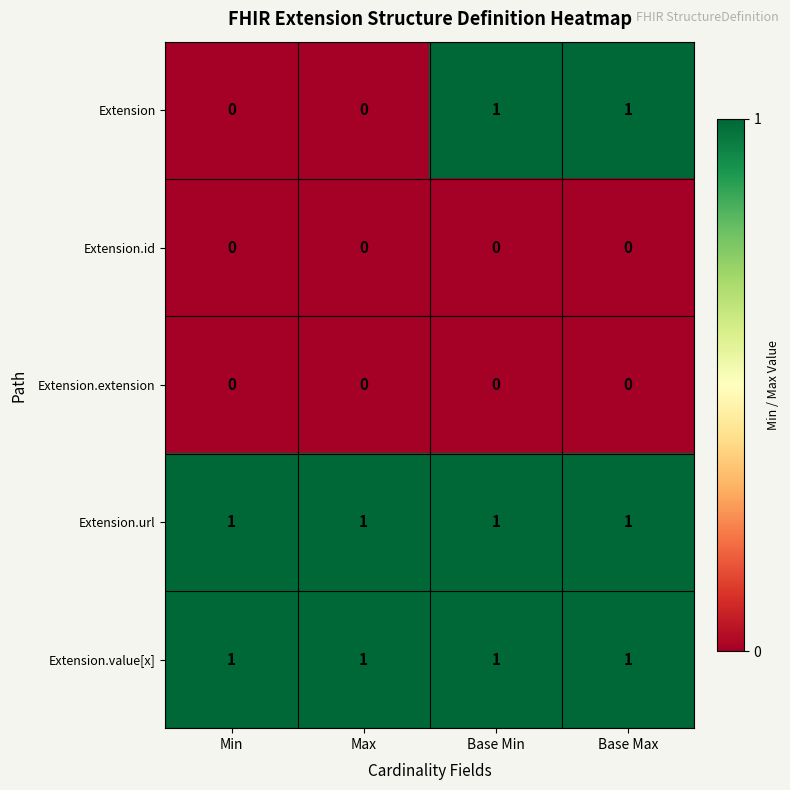

What is the total value across all series at Min?

2